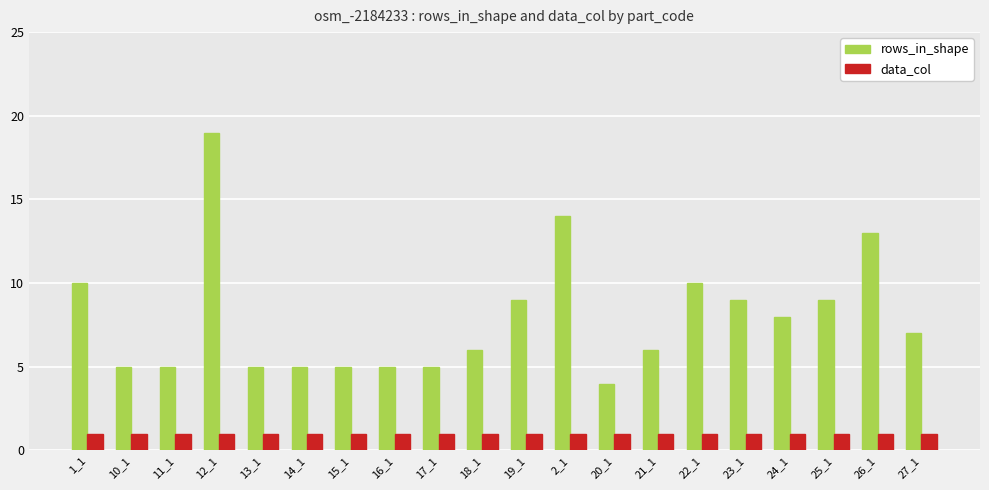

What is the maximum value shown in the chart?

19